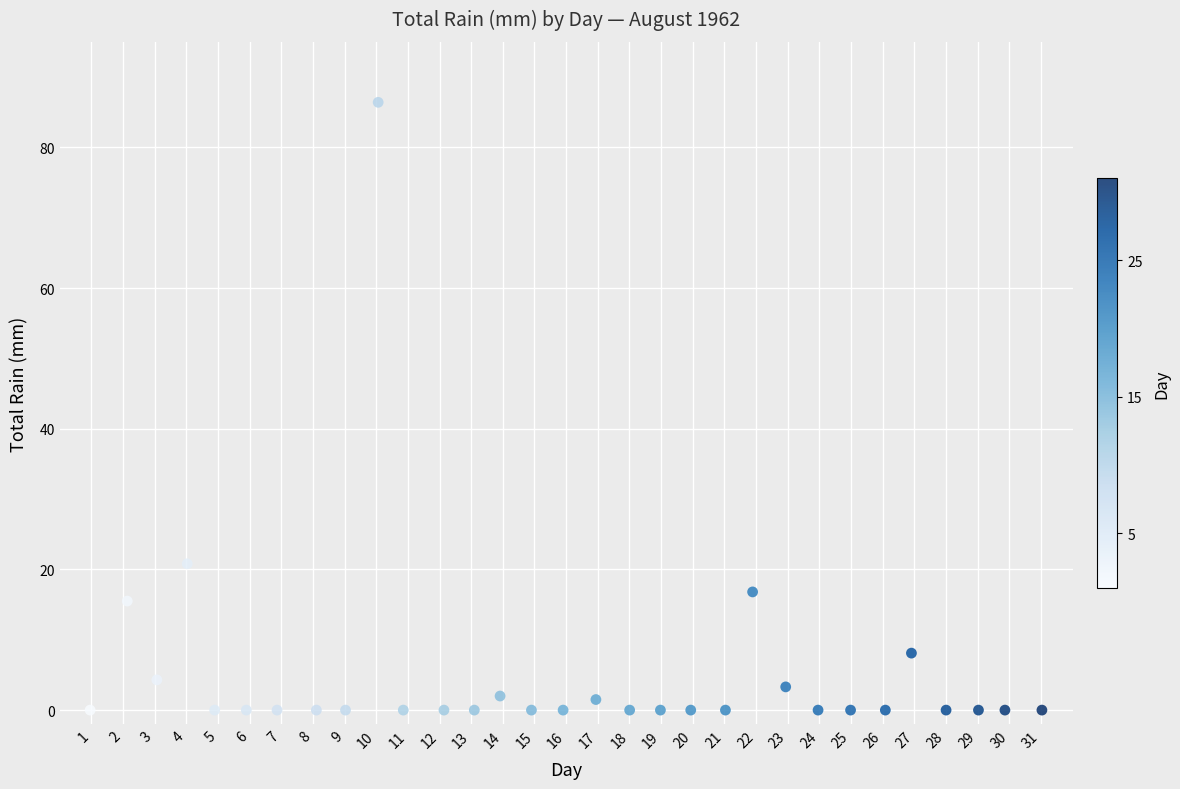

What is the range of X values (max minus min)?

30.1